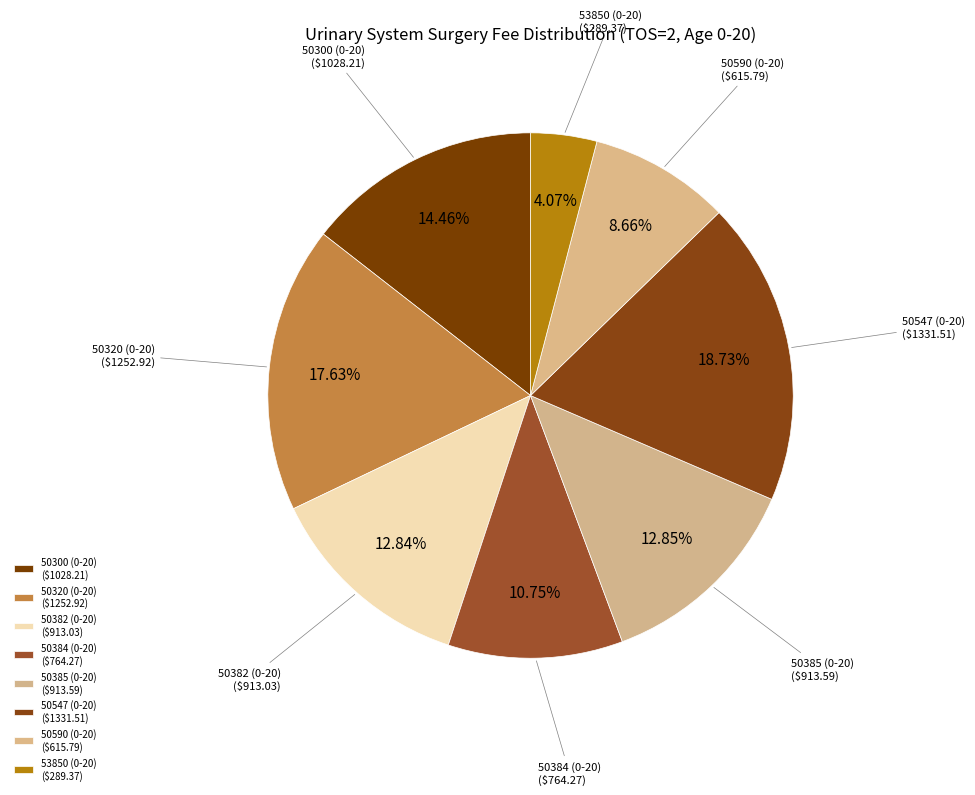

How many slices are in this pie chart?

8